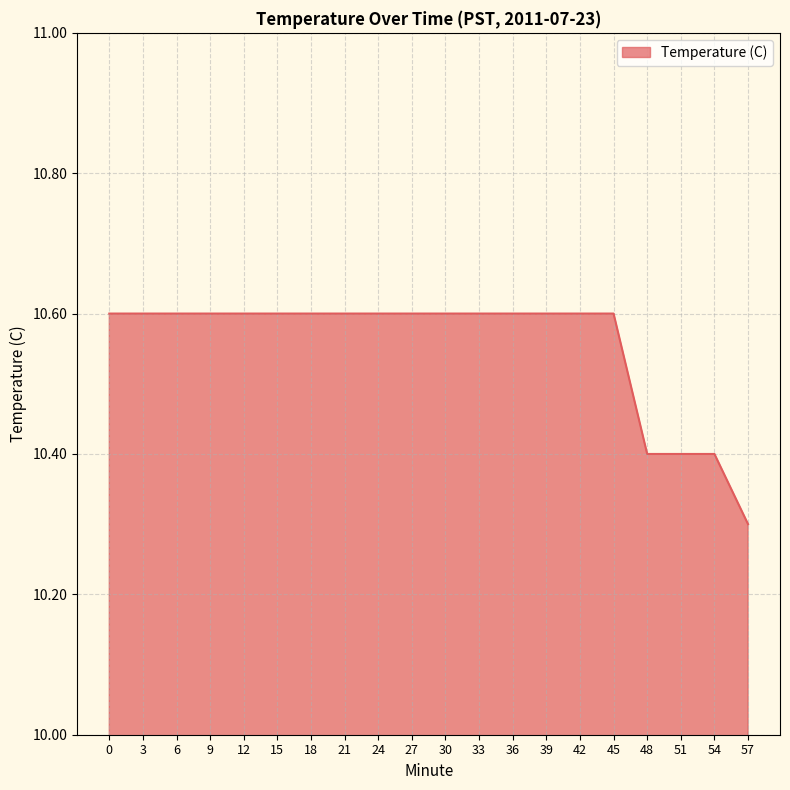

What is the sum of the values at 18 and 0?

21.2